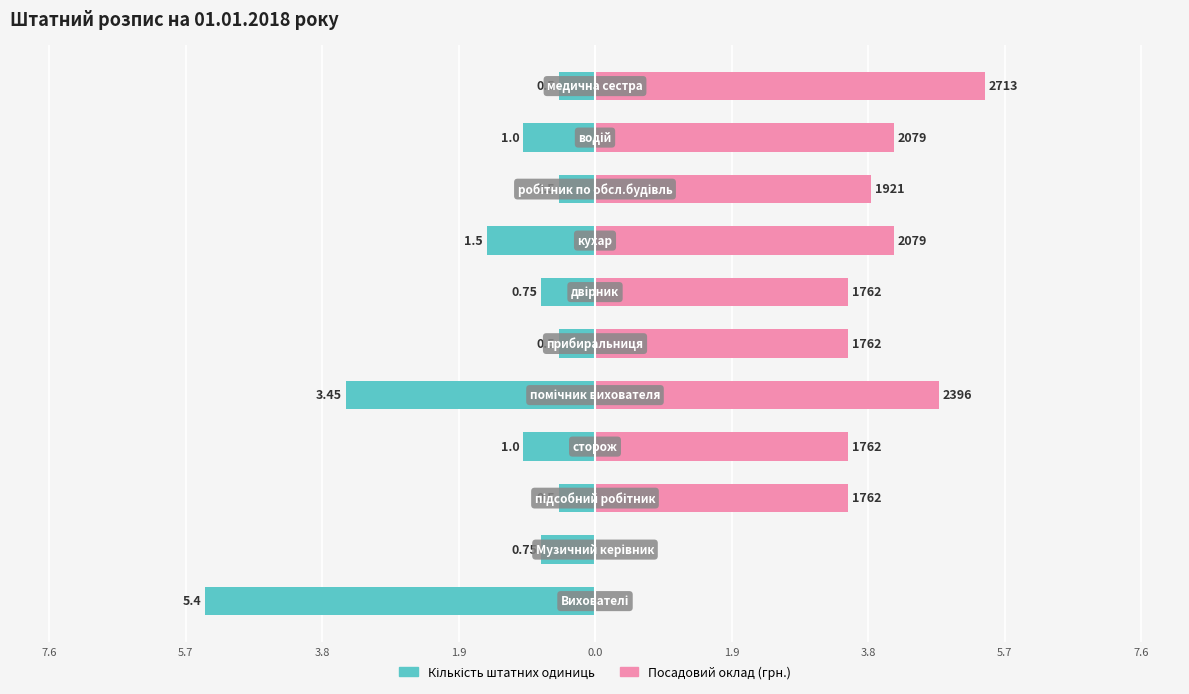

How many values in Посадовий оклад (грн.) are above zero?

9